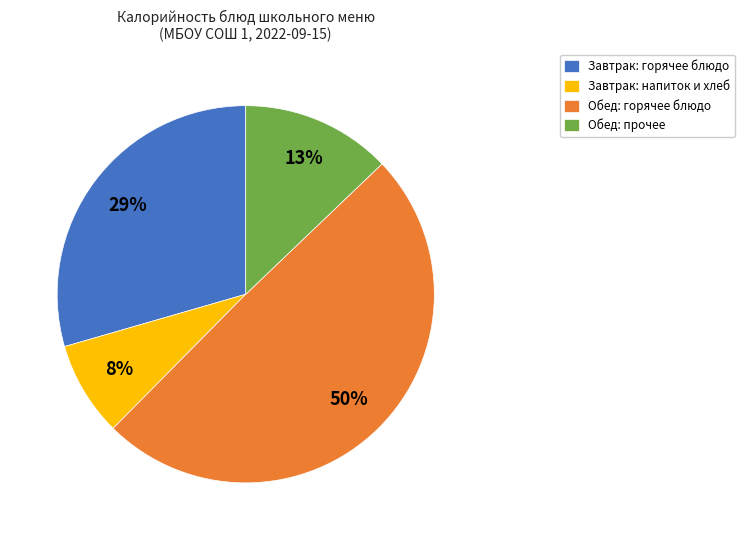

What is the ratio of the value at Завтрак: напиток и хлеб to the value at Завтрак: горячее блюдо?

0.3